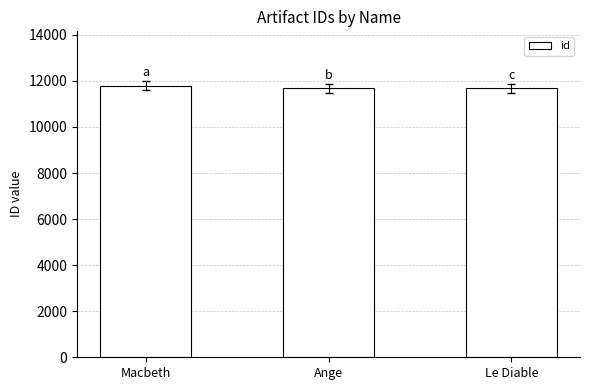

What is the label of the 1st bar from the right?

Le Diable